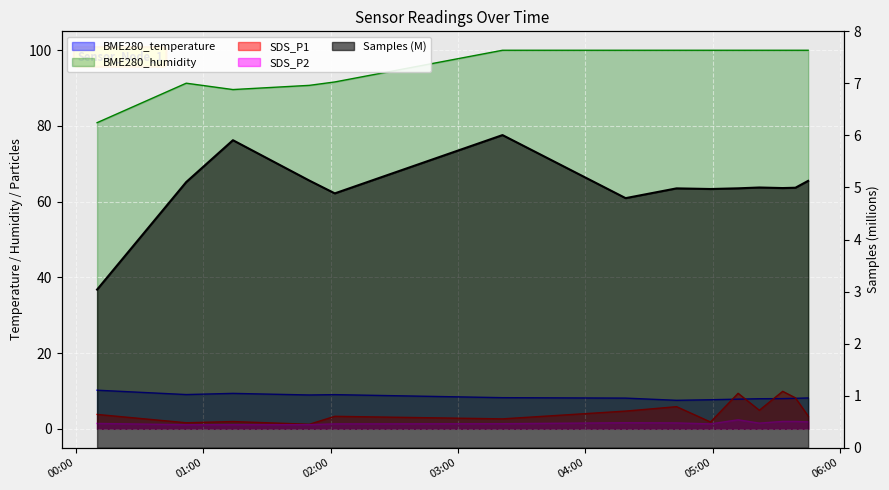

At which category is the sum across all series the highest?

2023/04/17 05:33